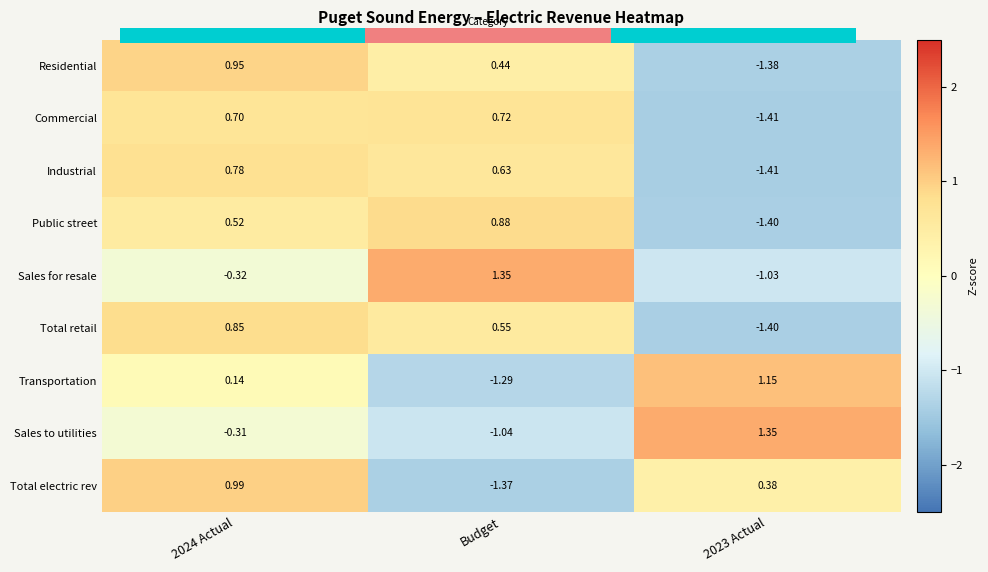

What is the total value across all series at 2023 Actual?

-5.2